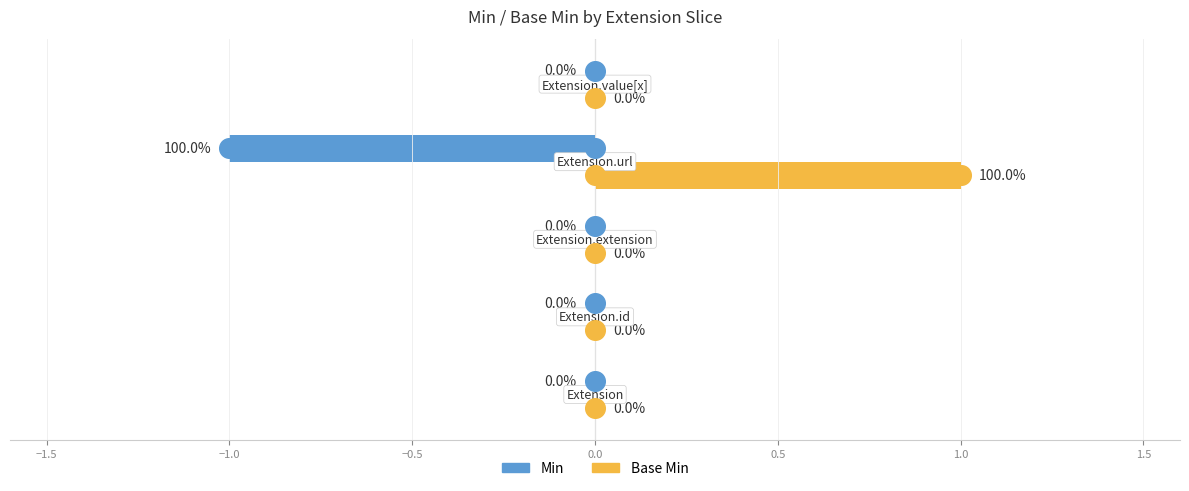

What are all the series names shown in the legend?

Min, Base Min